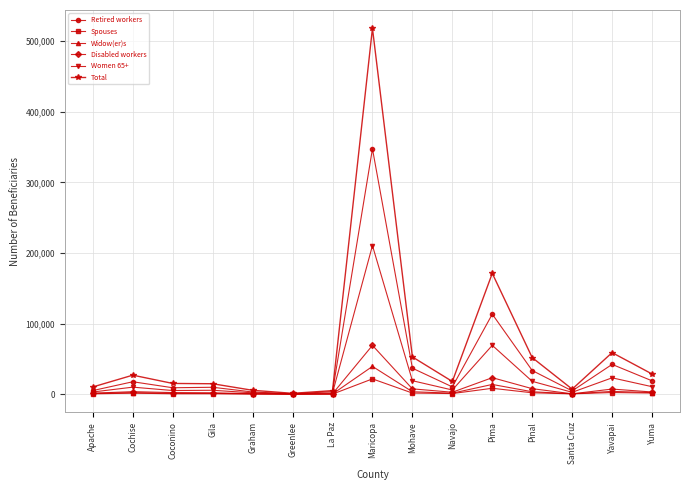

Which series has the widest spread of values?

Total